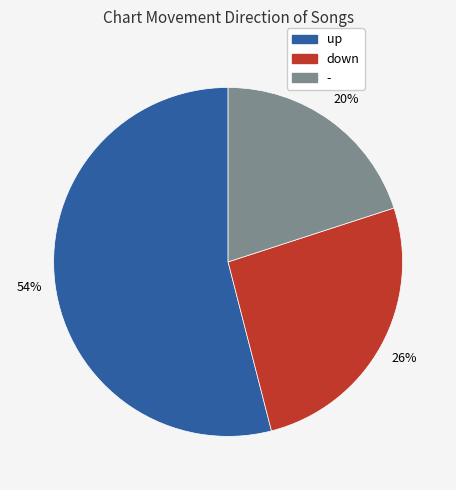

Which has a higher value, up or down?

up